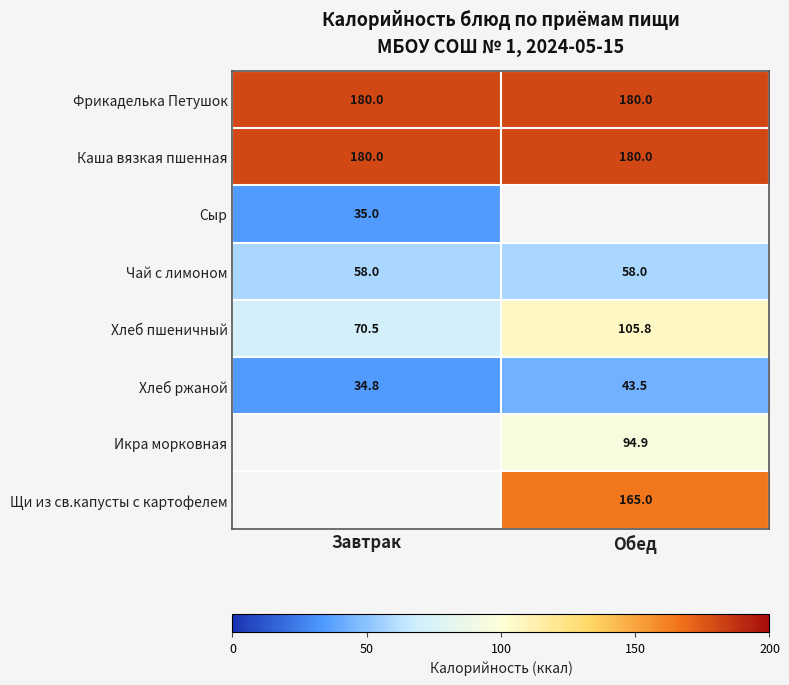

Which category has the lowest value in the Хлеб ржаной series?

Завтрак